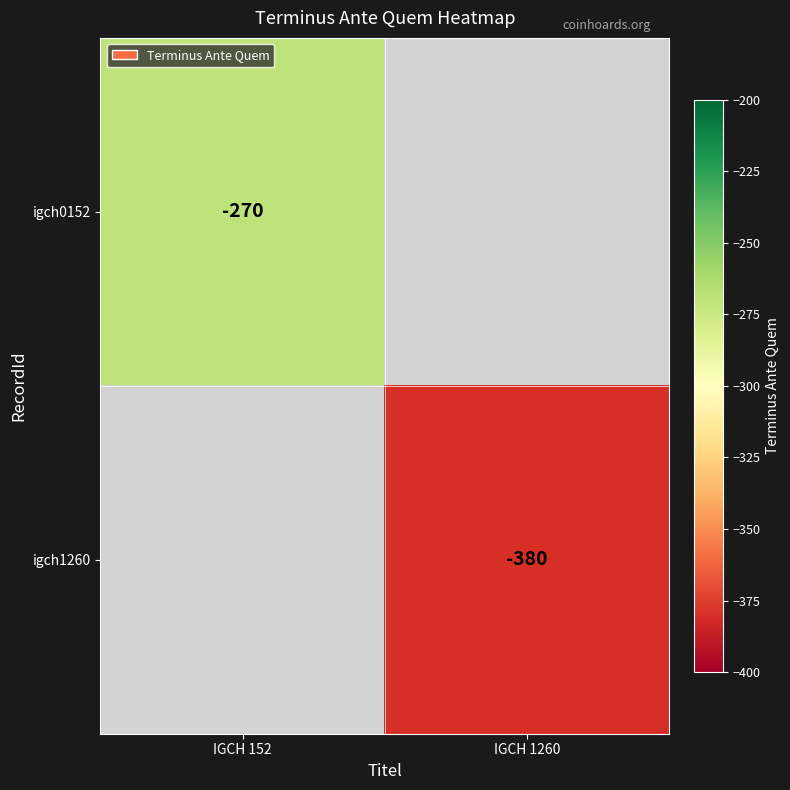

The igch1260 series shows -631.0 at IGCH 1260. True or false?

False